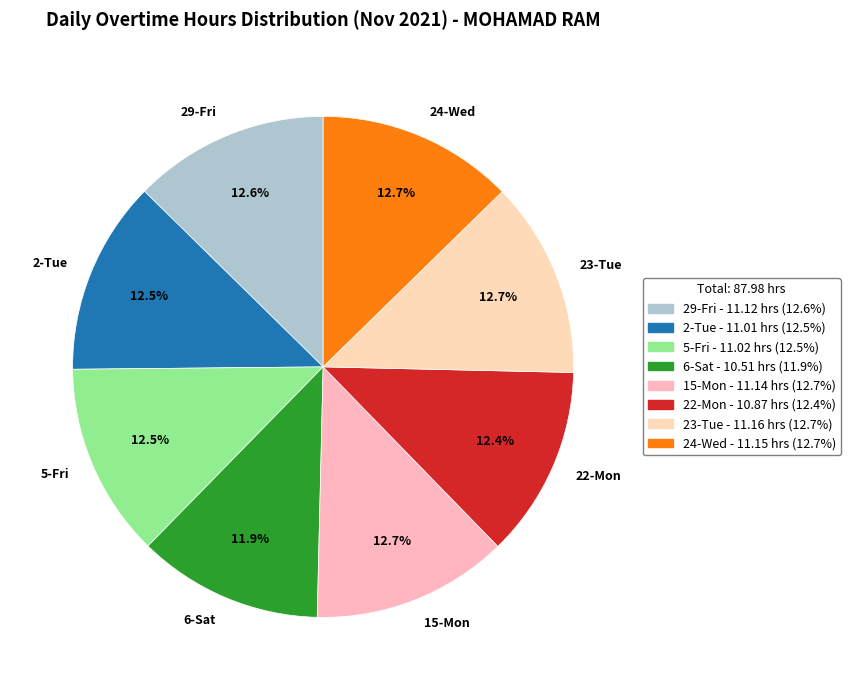

How many slices are in this pie chart?

8